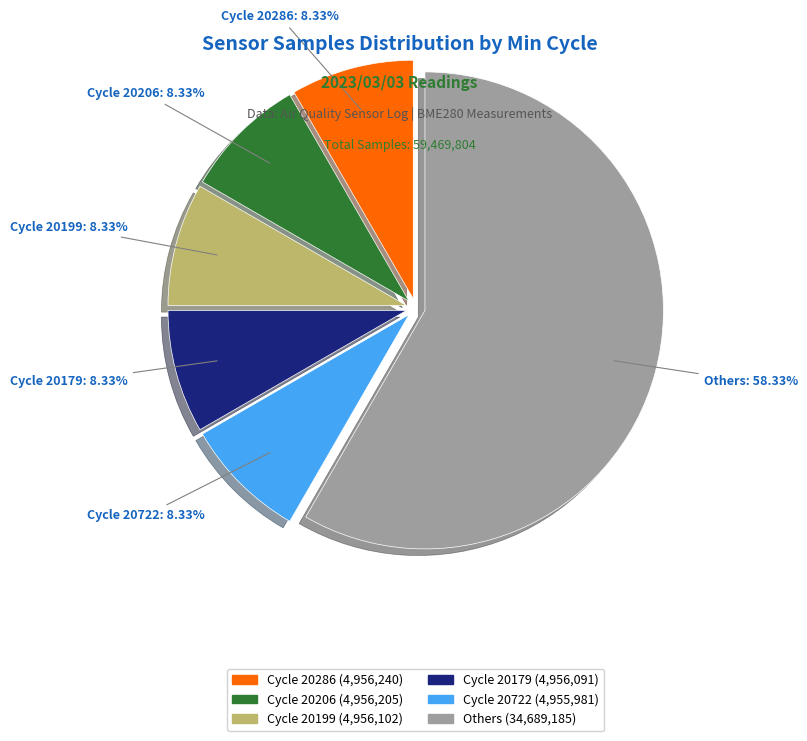

Is there a majority slice in this chart?

Yes